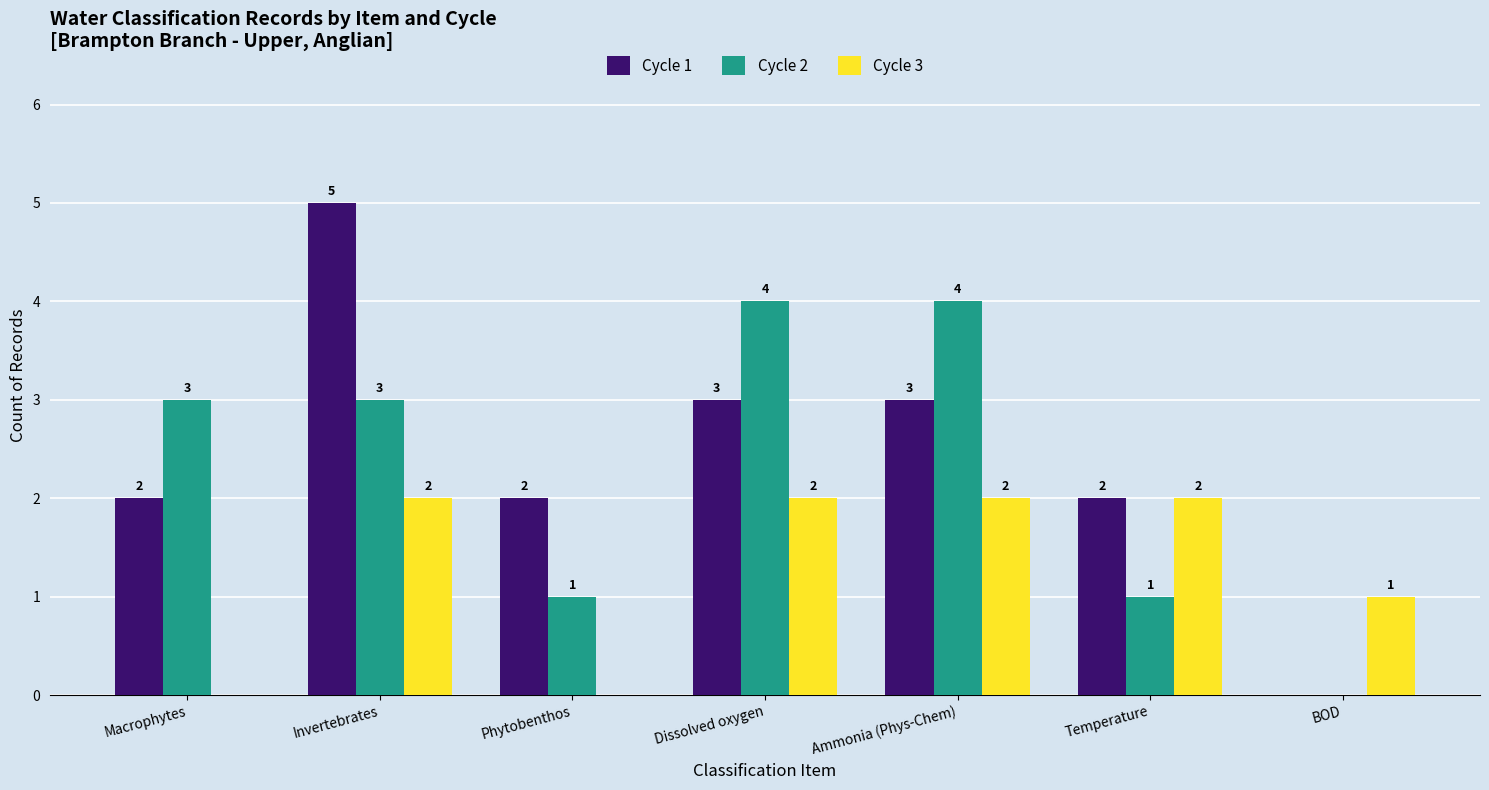

True or false: Cycle 3 has a value of 1 at BOD.

True